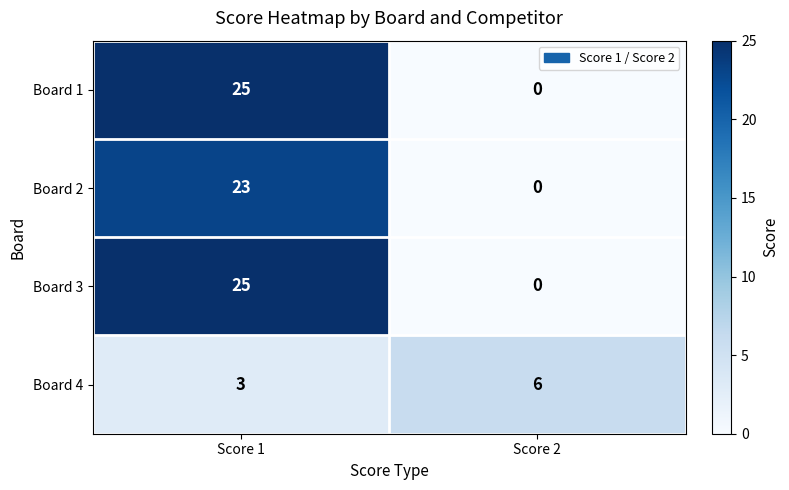

Which label corresponds to the smallest value in the chart?

Score 2